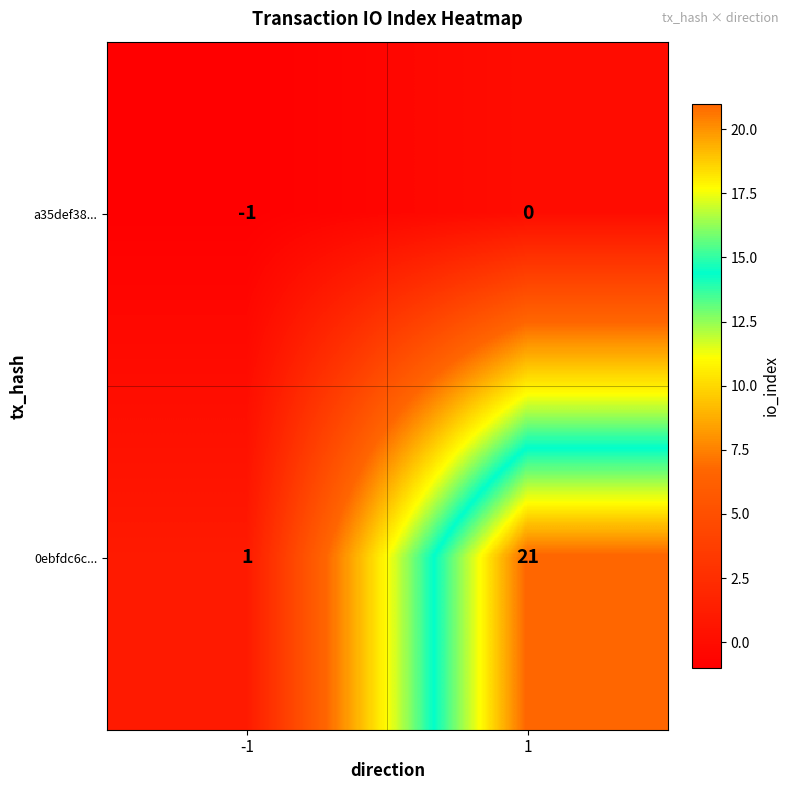

Which label corresponds to the smallest value in the chart?

-1